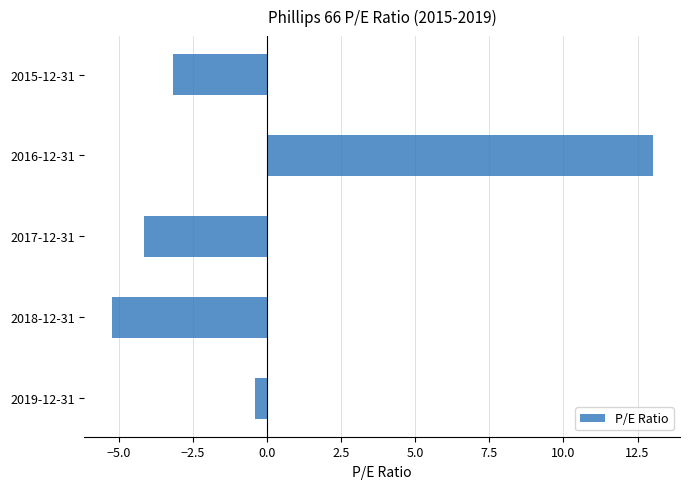

At which label is the value closest to 3?

2019-12-31